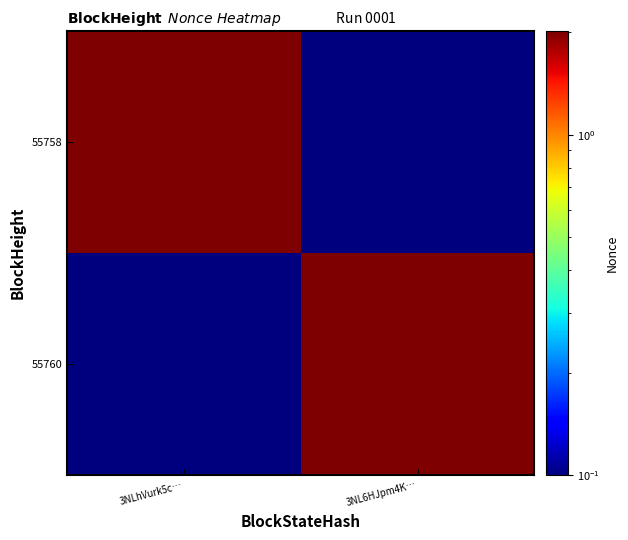

What is the total value across all series at 3NL6HJpm4K…?

2.0